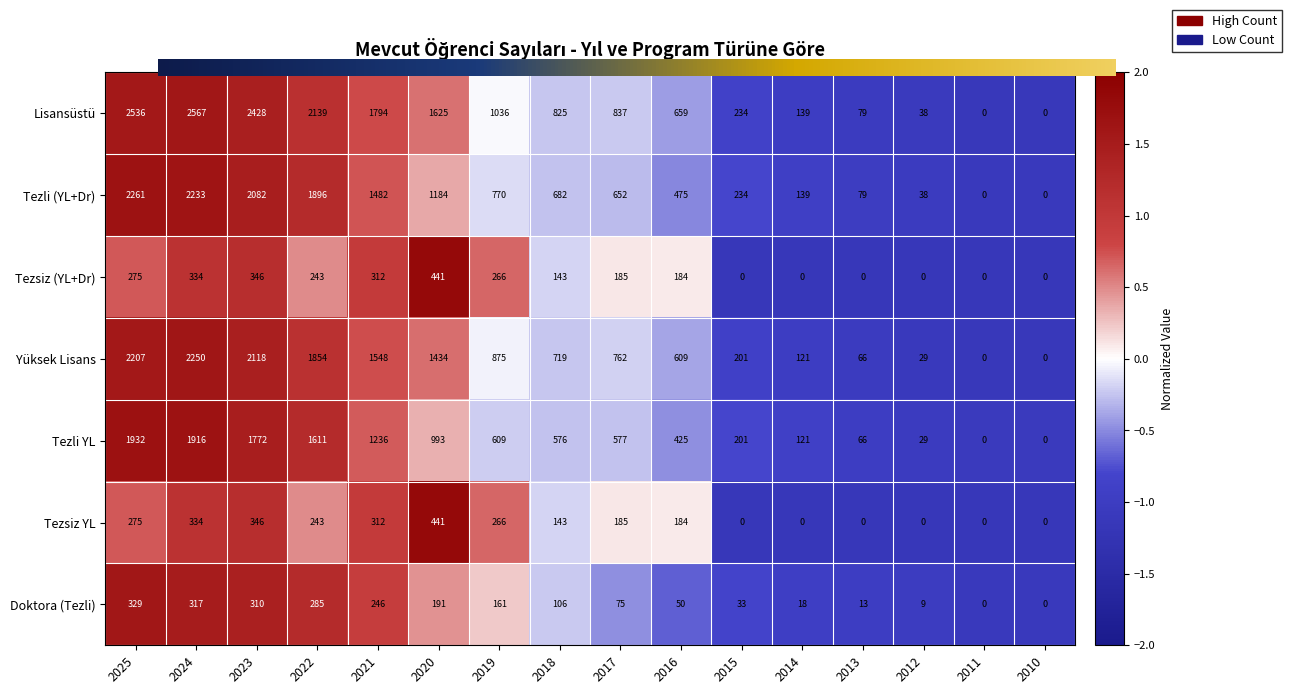

At which label does Tezsiz YL first exceed 185?

2025